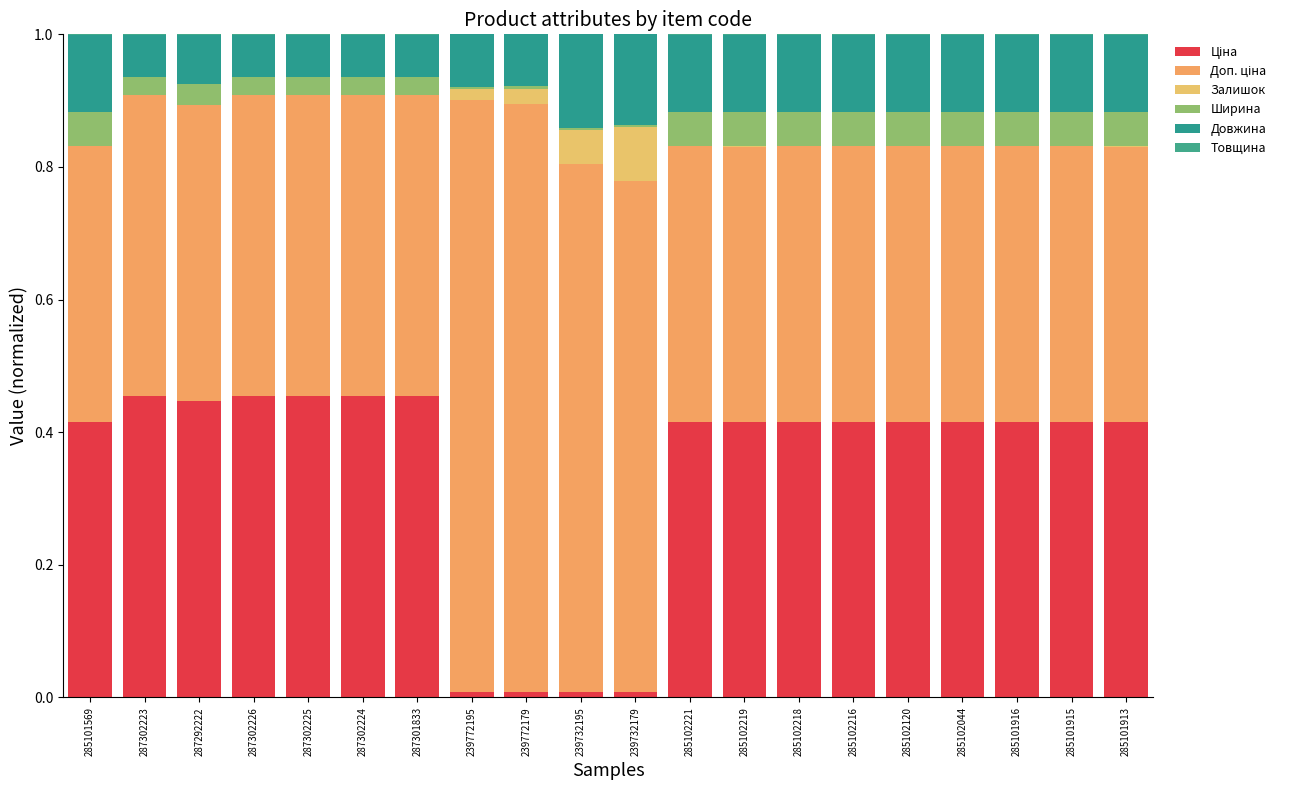

Are the bars horizontal?

No